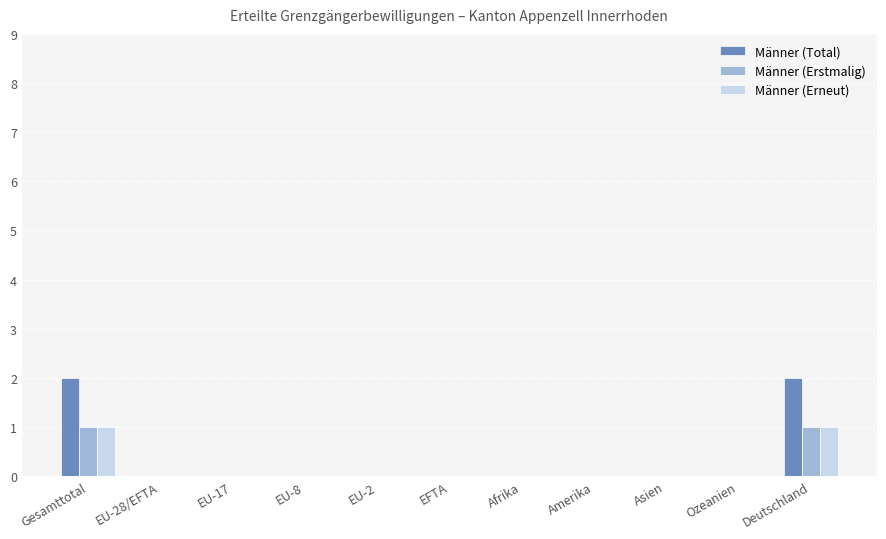

How many distinct data groups are displayed?

3